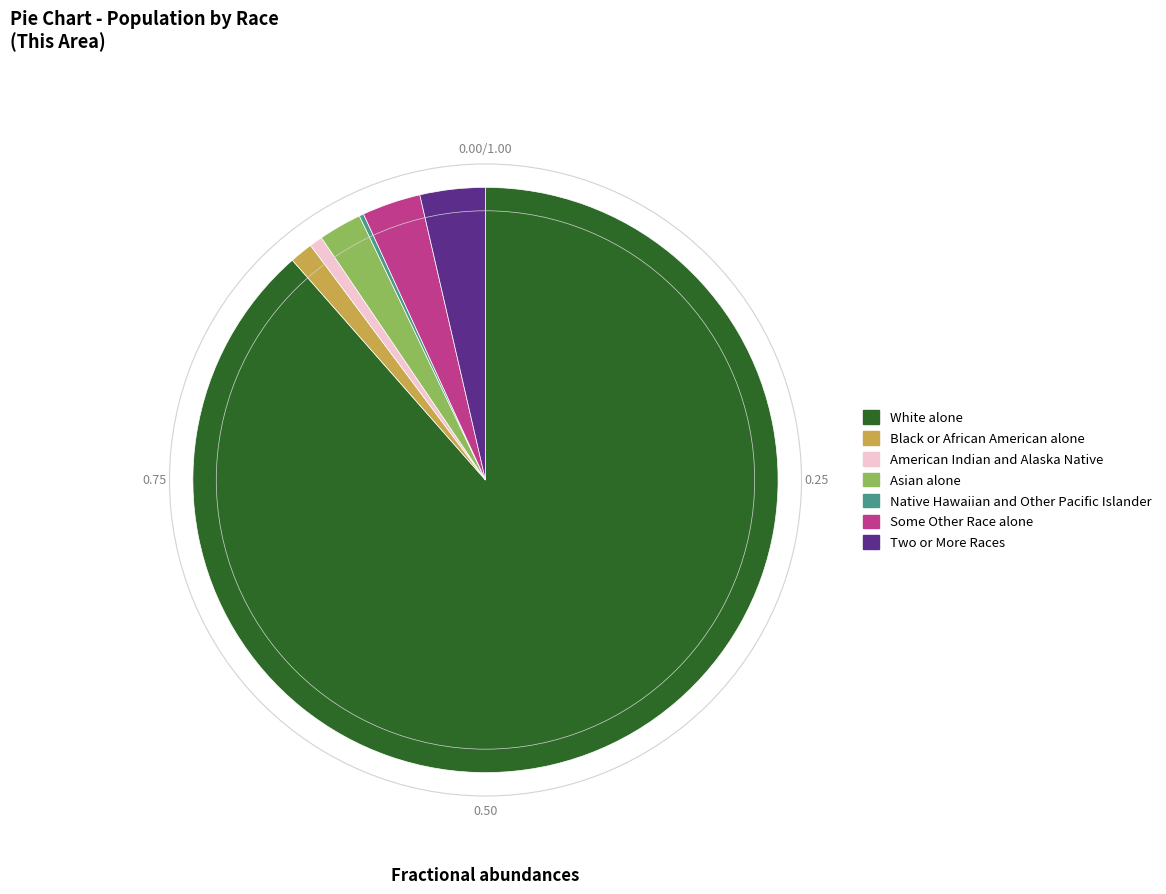

Between Black or African American alone and American Indian and Alaska Native, which is larger?

Black or African American alone